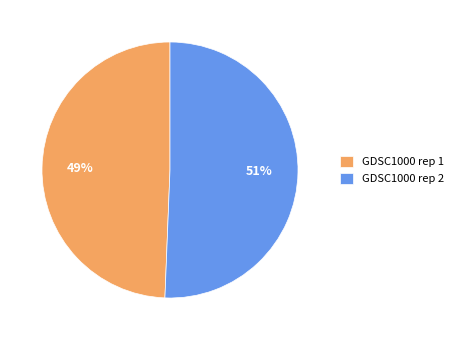

Which category accounts for the majority?

GDSC1000 rep 2